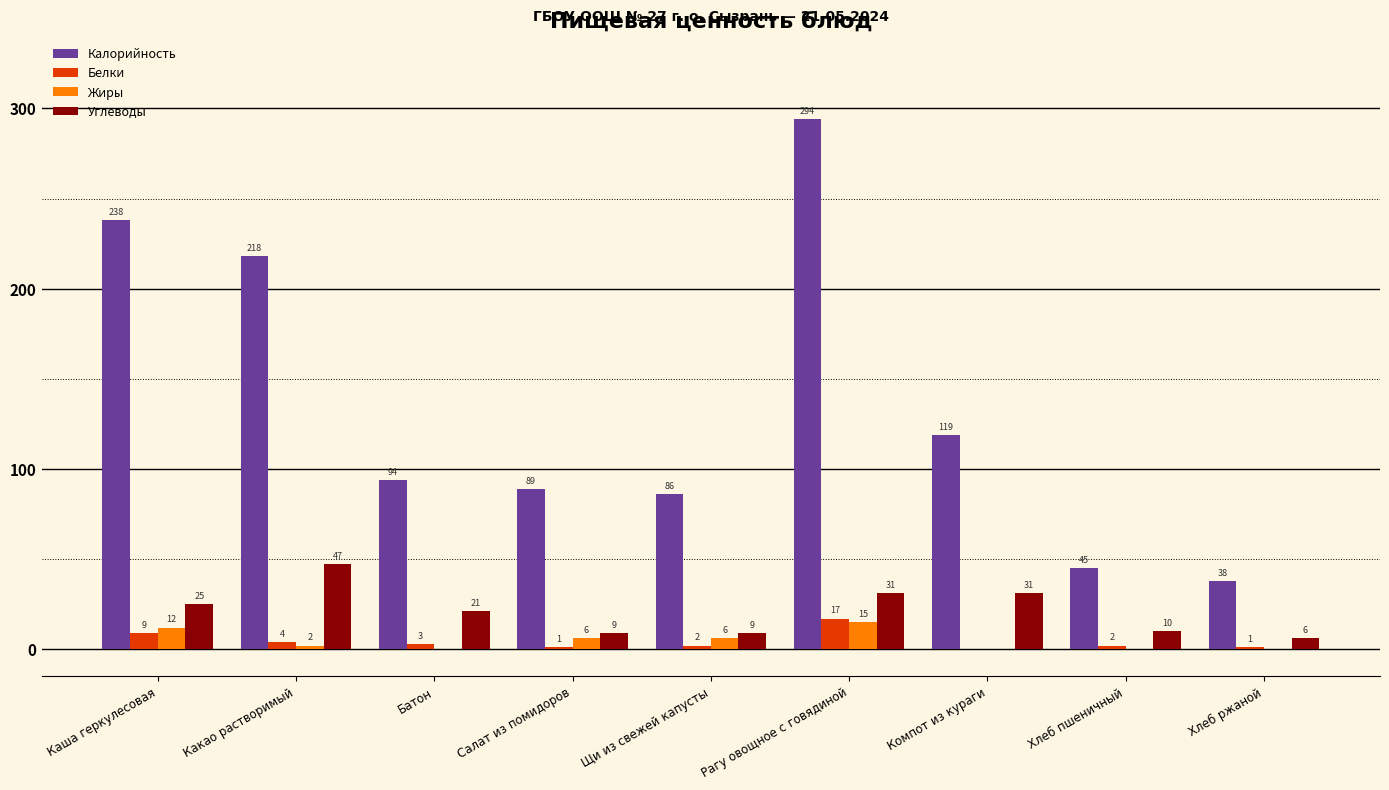

What is the sum of the Калорийность values at Салат из помидоров and Батон?

183